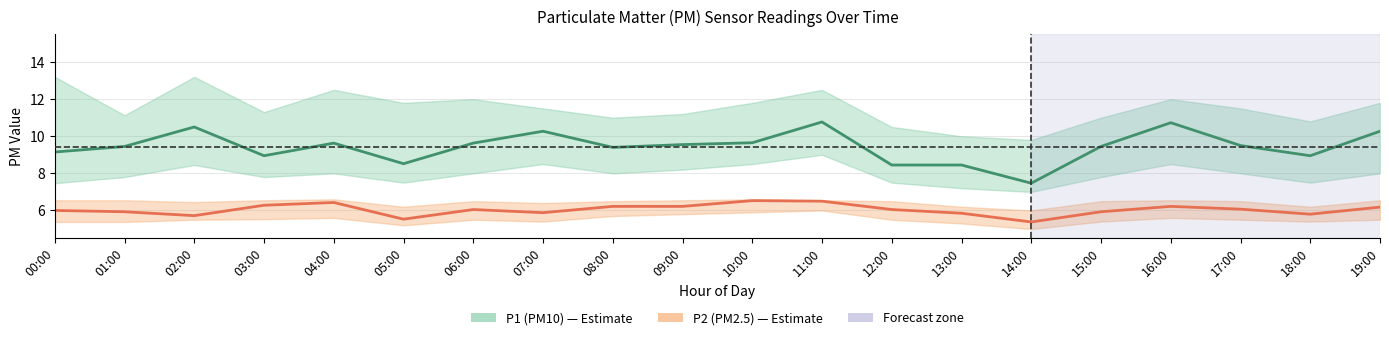

True or false: P2 (PM2.5) and P1 (PM10) cross at least once.

False